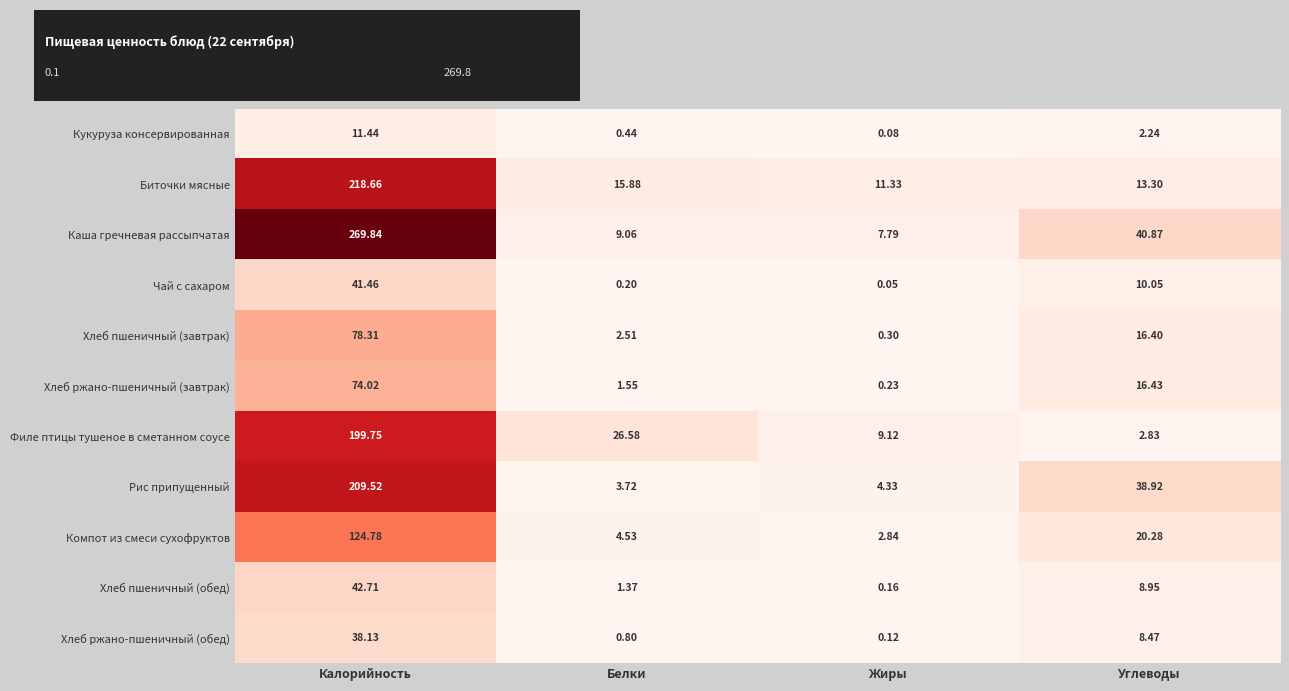

What is the maximum value shown in the chart?

269.8